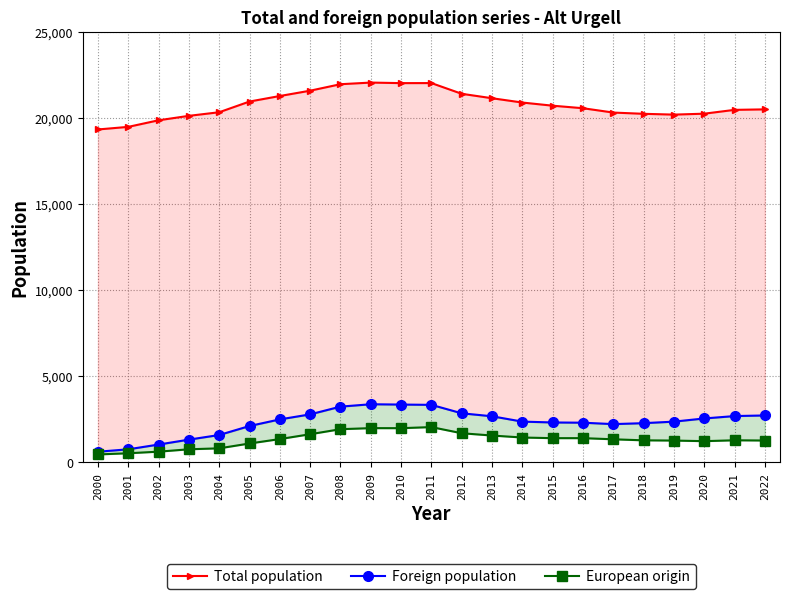

True or false: Total population and European origin intersect in this chart.

False